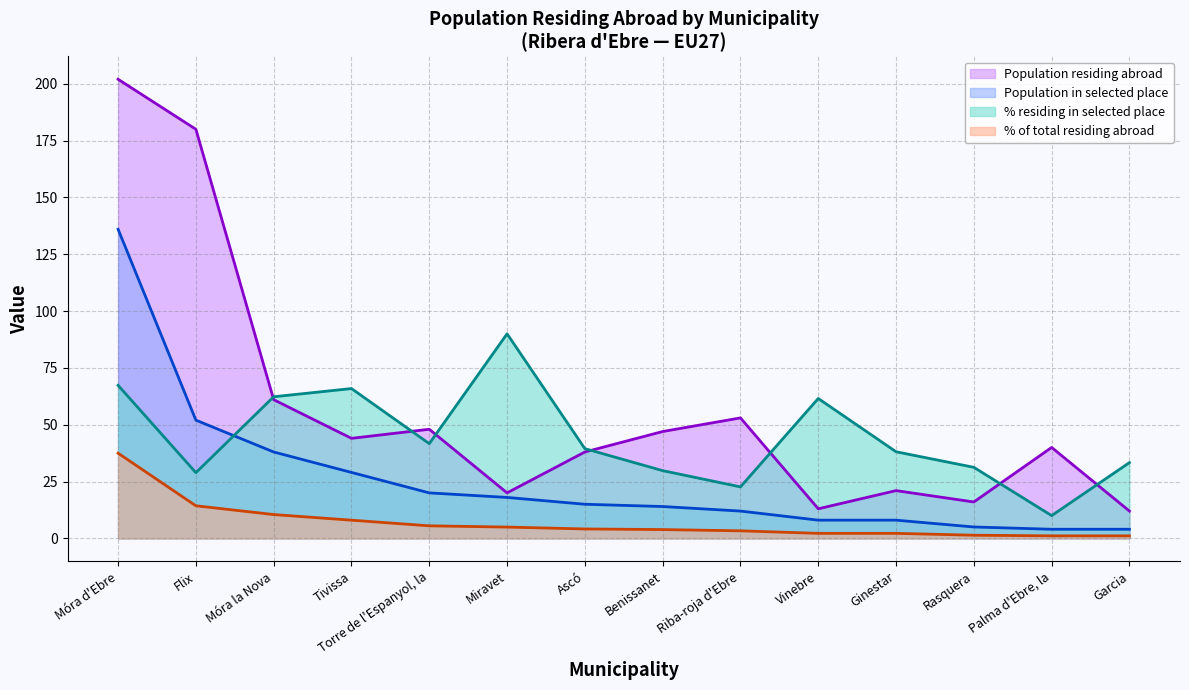

Reading right to left, what are all the values shown in this chart?

Population residing abroad: Garcia=12.0	Palma d'Ebre, la=40.0	Rasquera=16.0	Ginestar=21.0	Vinebre=13.0	Riba-roja d'Ebre=53.0	Benissanet=47.0	Ascó=38.0	Miravet=20.0	Torre de l'Espanyol, la=48.0	Tivissa=44.0	Móra la Nova=61.0	Flix=180.0	Móra d'Ebre=202.0
Population in selected place: Garcia=4.0	Palma d'Ebre, la=4.0	Rasquera=5.0	Ginestar=8.0	Vinebre=8.0	Riba-roja d'Ebre=12.0	Benissanet=14.0	Ascó=15.0	Miravet=18.0	Torre de l'Espanyol, la=20.0	Tivissa=29.0	Móra la Nova=38.0	Flix=52.0	Móra d'Ebre=136.0
% of total residing abroad: Garcia=1.1	Palma d'Ebre, la=1.1	Rasquera=1.4	Ginestar=2.2	Vinebre=2.2	Riba-roja d'Ebre=3.3	Benissanet=3.9	Ascó=4.1	Miravet=5.0	Torre de l'Espanyol, la=5.5	Tivissa=8.0	Móra la Nova=10.5	Flix=14.3	Móra d'Ebre=37.5
% residing in selected place: Garcia=33.3	Palma d'Ebre, la=10.0	Rasquera=31.2	Ginestar=38.1	Vinebre=61.5	Riba-roja d'Ebre=22.6	Benissanet=29.8	Ascó=39.5	Miravet=90.0	Torre de l'Espanyol, la=41.7	Tivissa=65.9	Móra la Nova=62.3	Flix=28.9	Móra d'Ebre=67.3